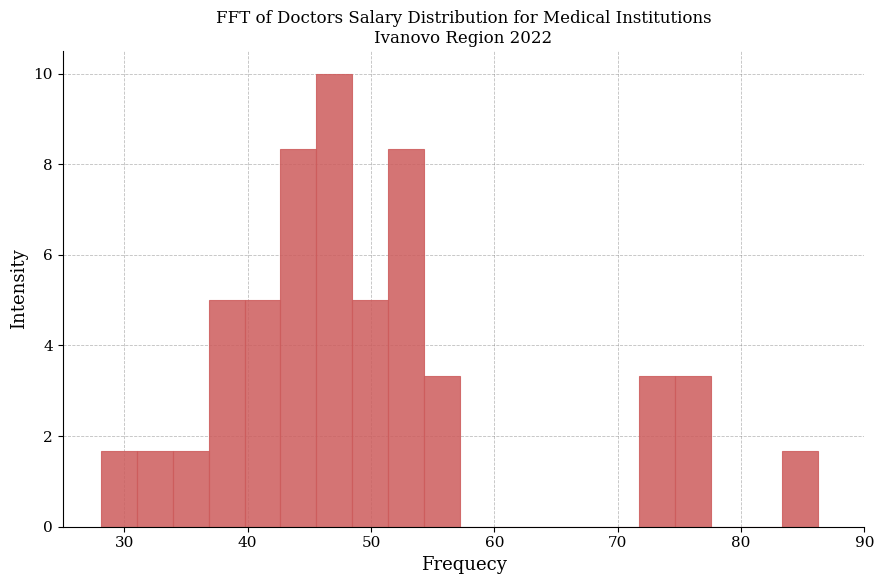

Around what value on the x-axis is the tallest bar? Give the approximate position of its centre, as read against the axis.

47